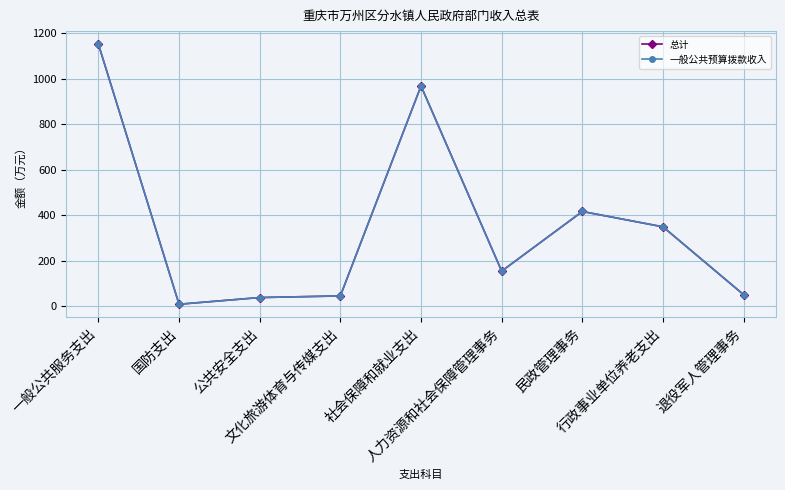

Does the chart have visible grid lines?

Yes